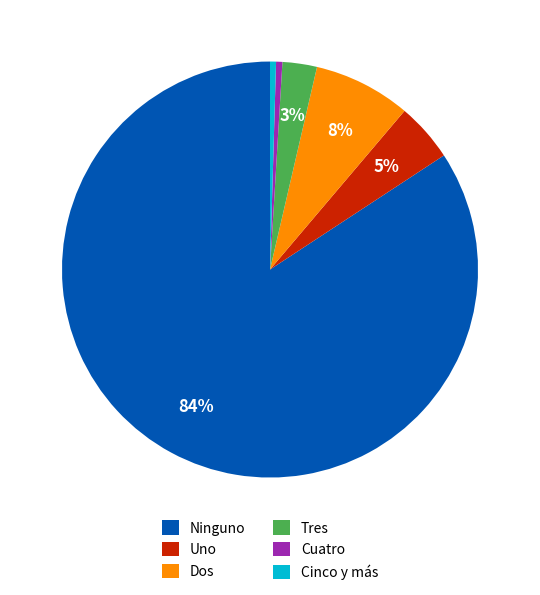

What is the ratio of the value at Dos to the value at Cinco y más?

16.3